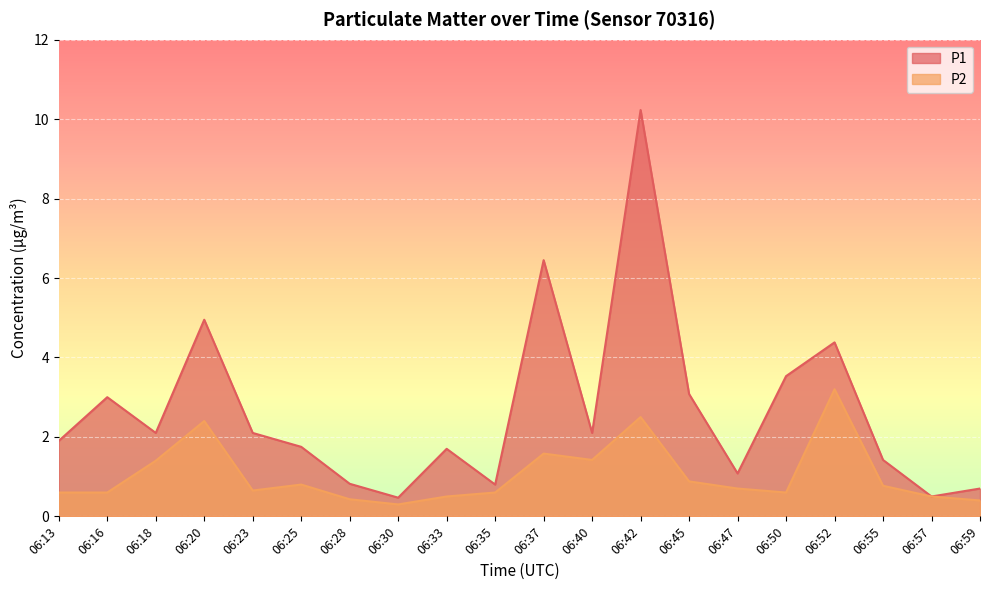

How many interior local peaks does the P2 series have?

5